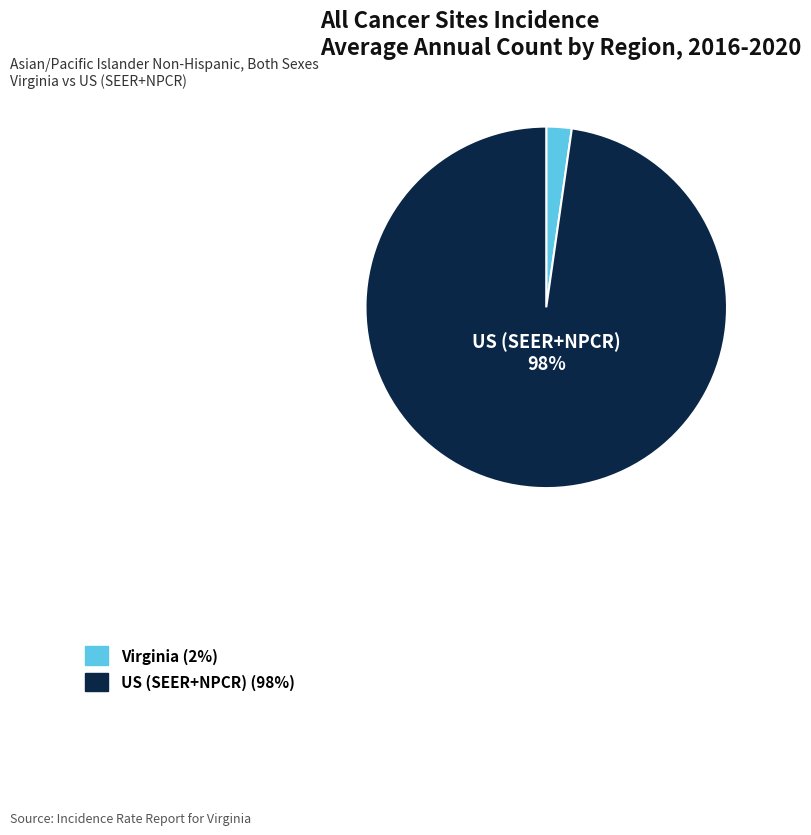

Is there any slice that represents more than half of the pie?

Yes